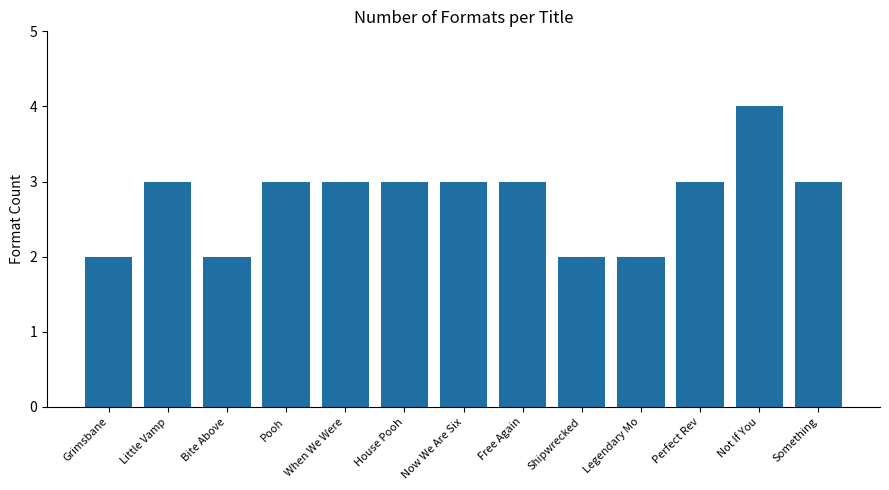

Read the value at House Pooh.

3